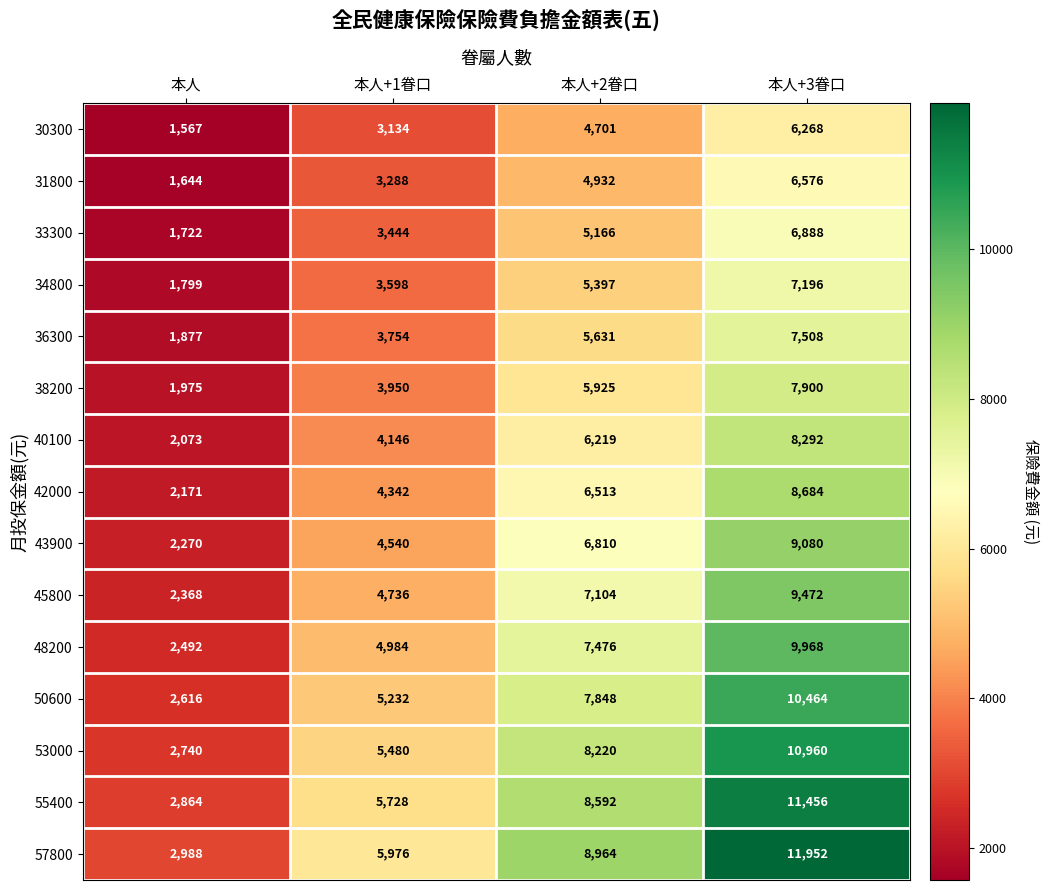

Which category has the lowest value across all series?

本人